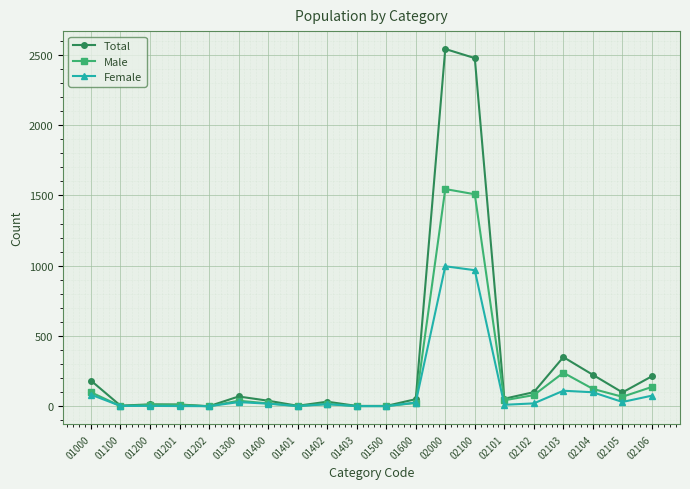

Which series has the largest range (max minus min)?

Total